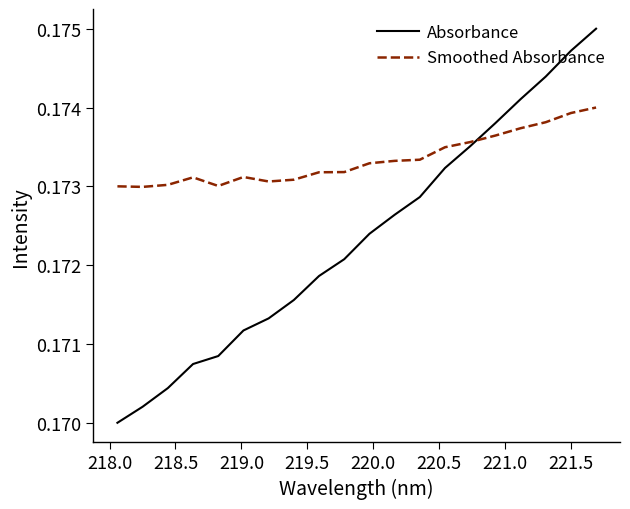

Which series has the largest range (max minus min)?

Absorbance